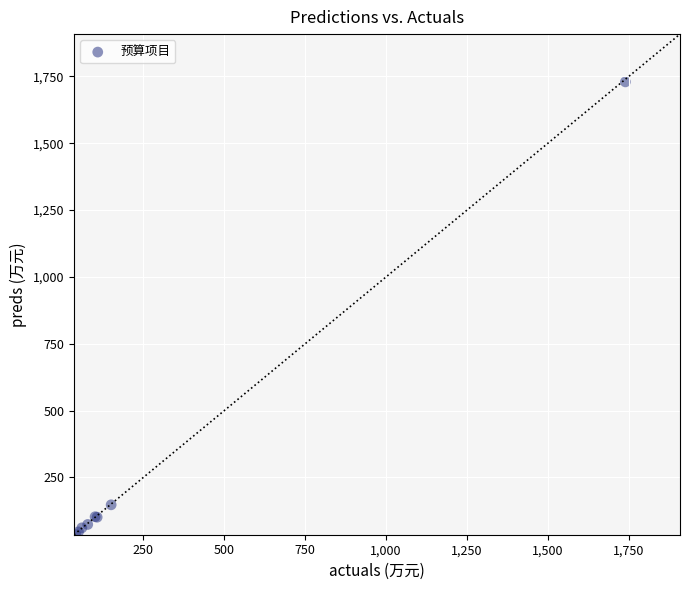

What Y value in the scatter plot is closest to 882?

147.6